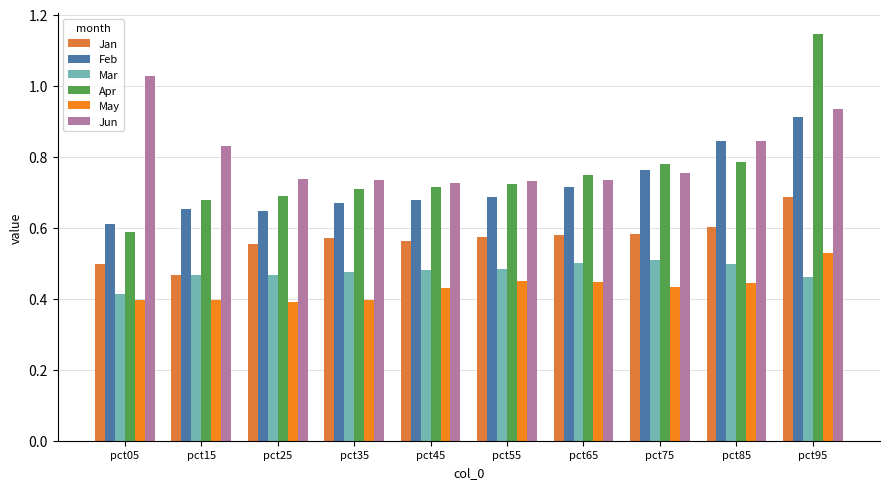

Which series has the widest spread of values?

Apr